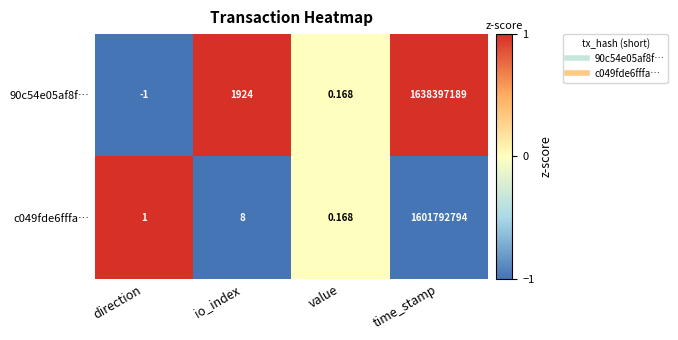

Is the value of c049fde6fffa… at direction greater than the value of 90c54e05af8f… at value?

Yes